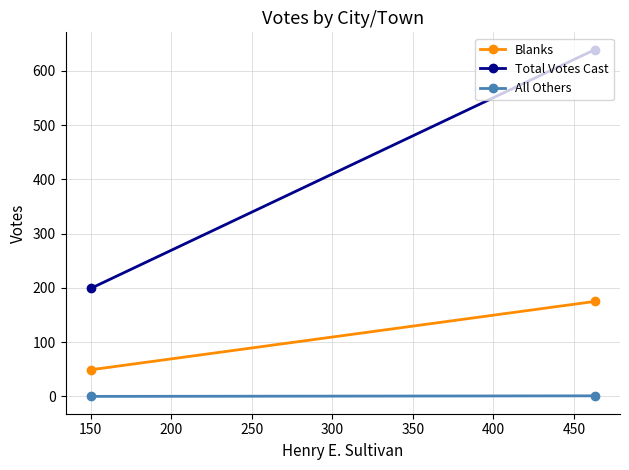

Count the Total Votes Cast values in the range 199 to 639.

2